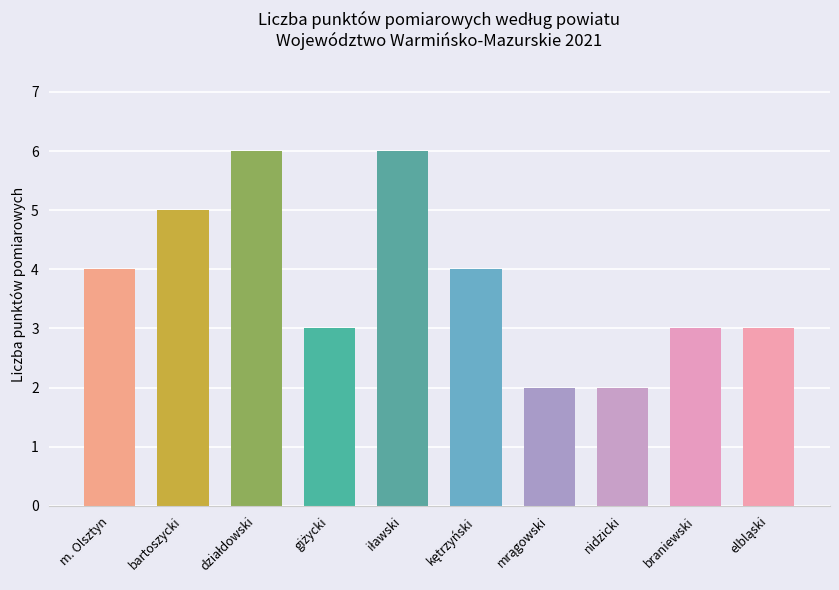

What is the sum of all values?

38